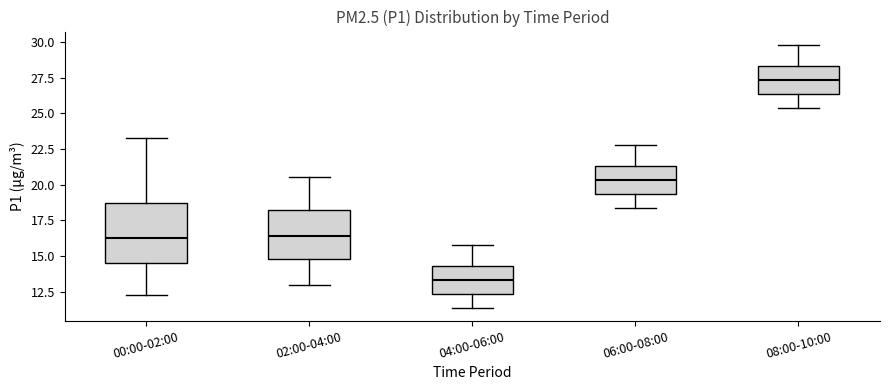

Which box has the highest median line?

08:00-10:00